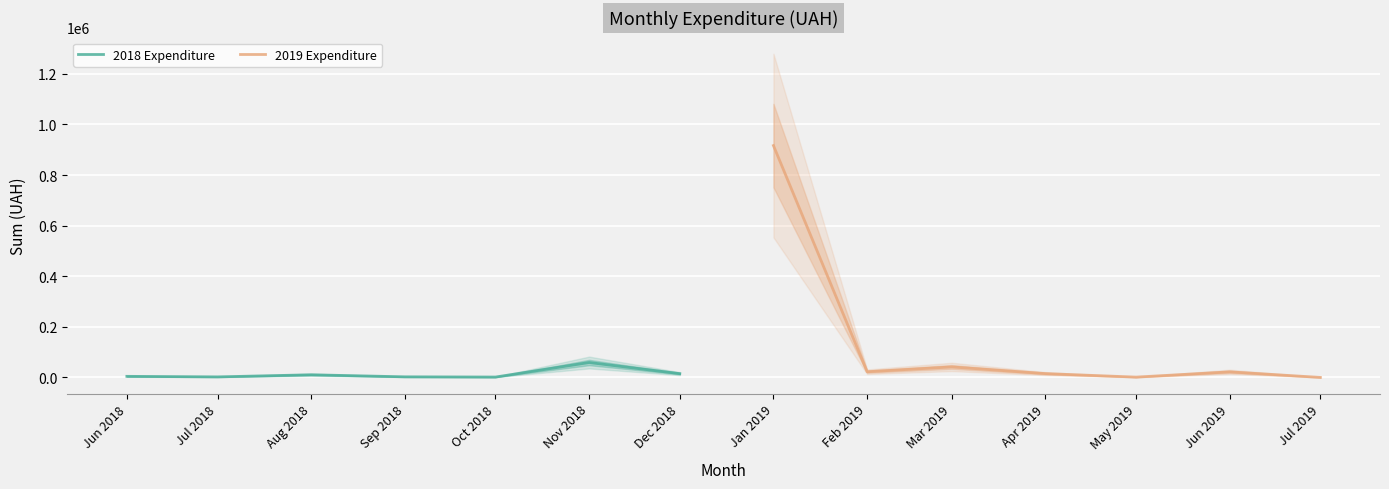

At which label does 2018 Expenditure reach its peak?

Nov 2018